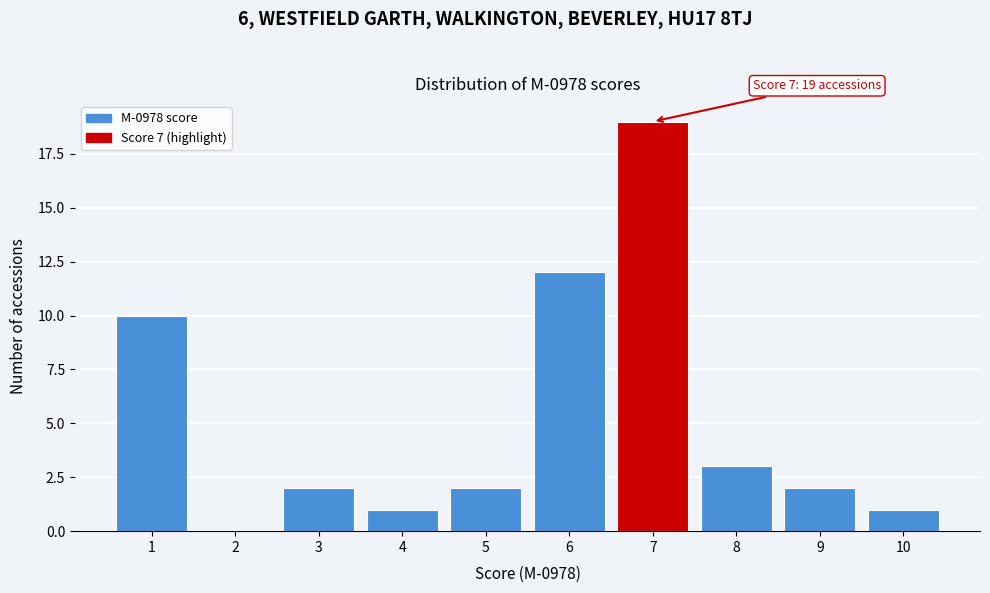

Which range on the x-axis has the tallest bar?

6.5 to 7.5